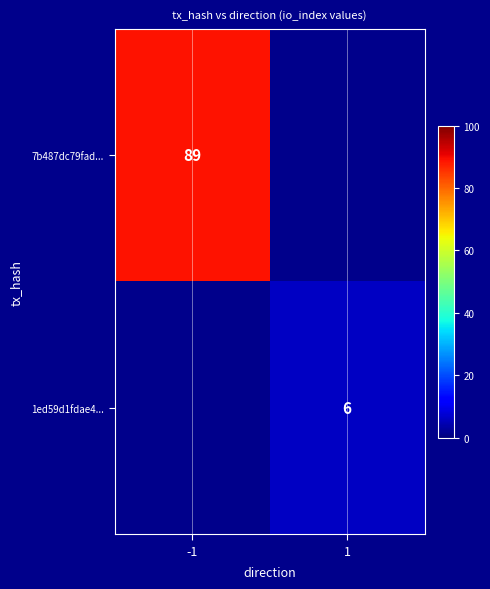

The value of 7b487dc79fad... at -1 is 89. True or false?

True